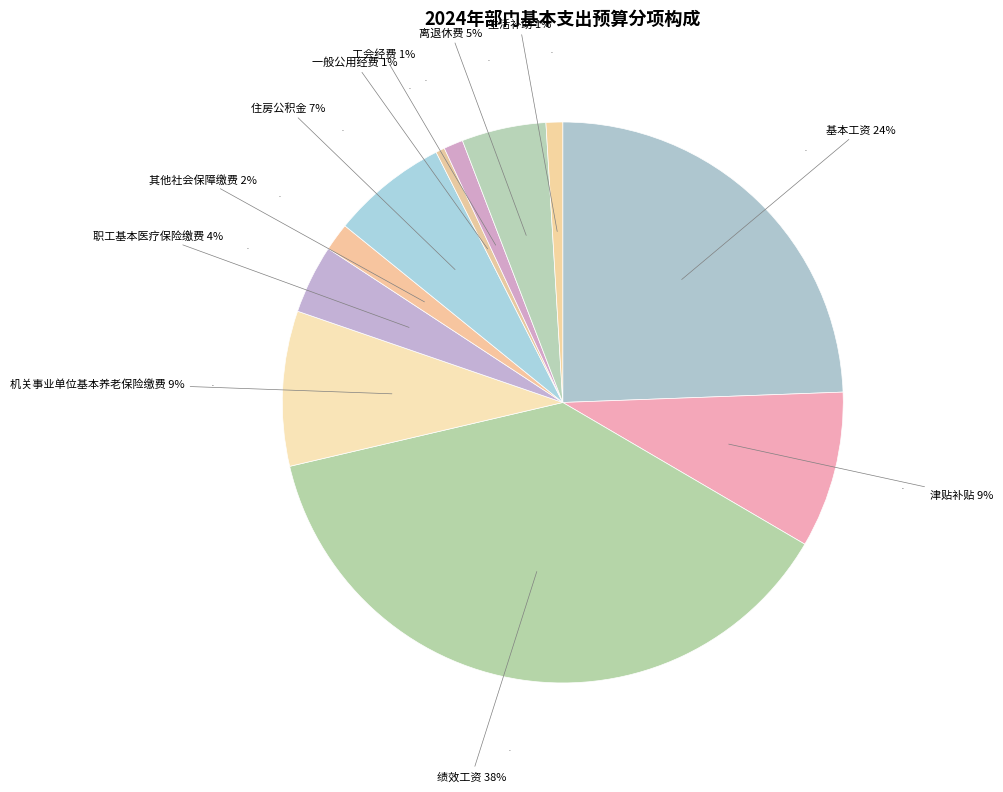

To the nearest percent, what is the average slice percentage?

9%